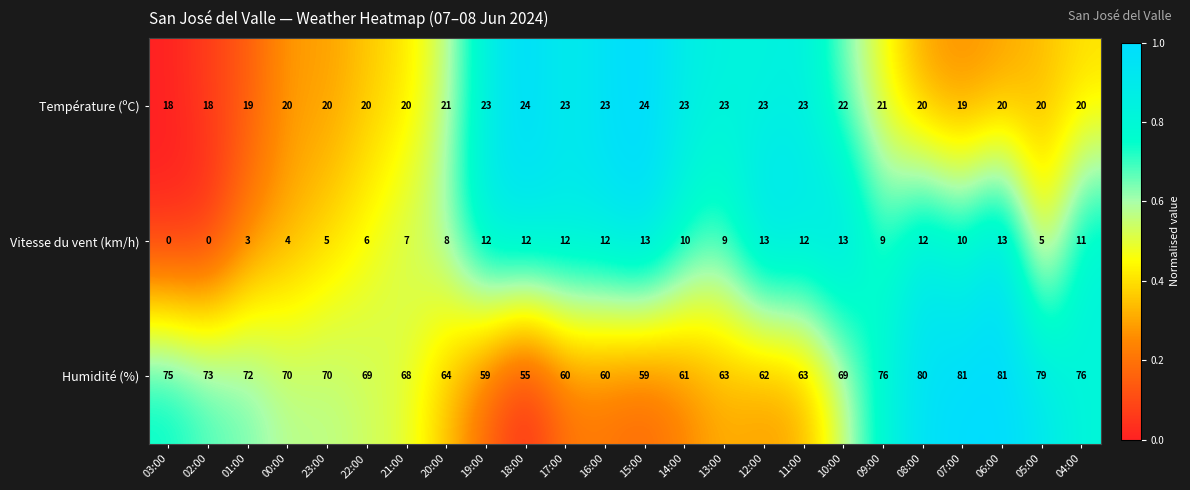

List the series in order of their peak value, highest first.

Humidité (%), Température (ºC), Vitesse du vent (km/h)